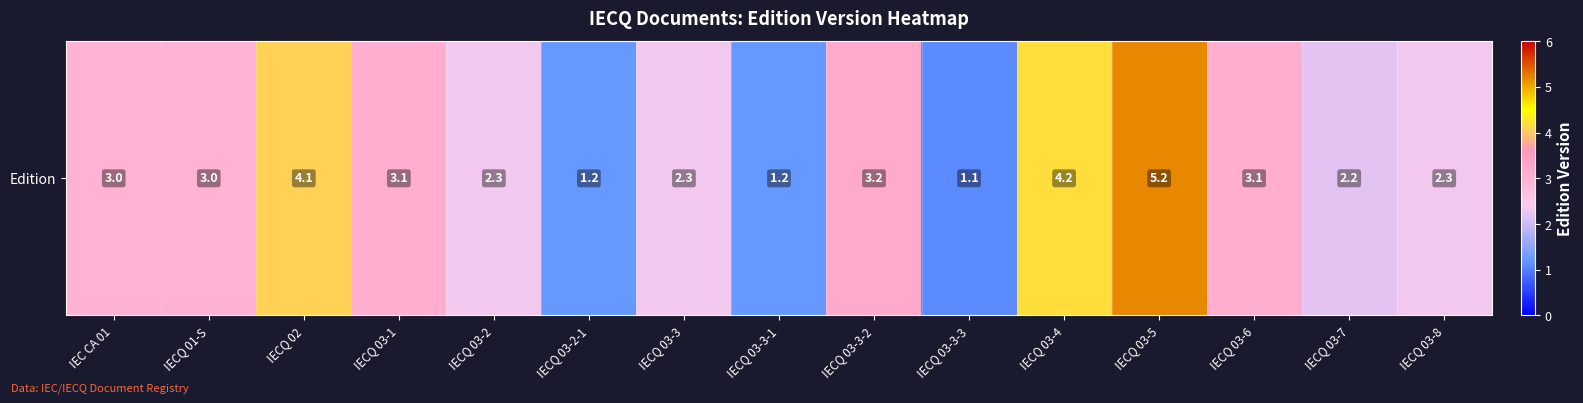

True or false: the data shows 0.7 at IECQ 03-3.

False